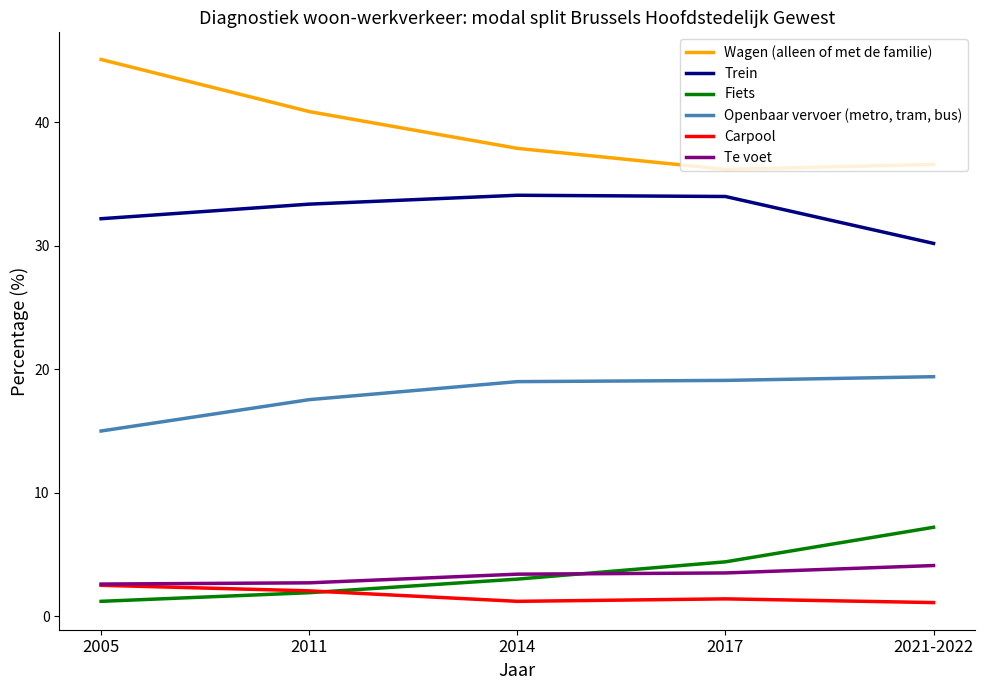

The Te voet series shows 3.4 at 2014. True or false?

True